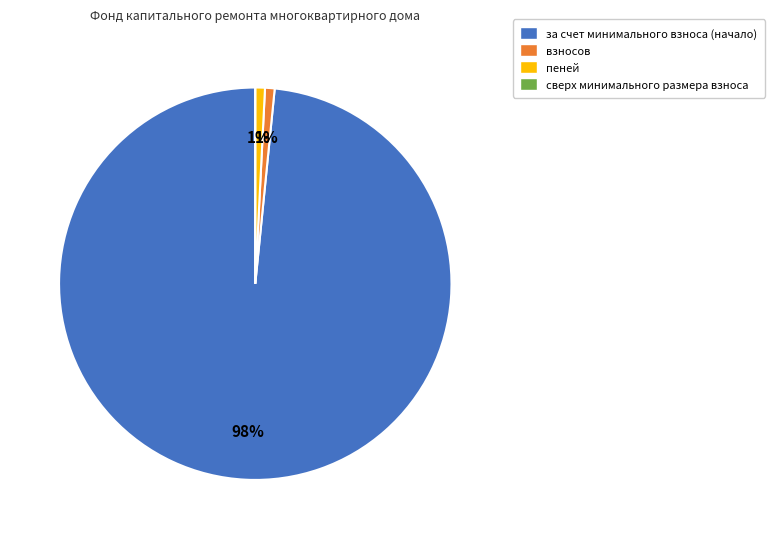

Is there a majority slice in this chart?

Yes